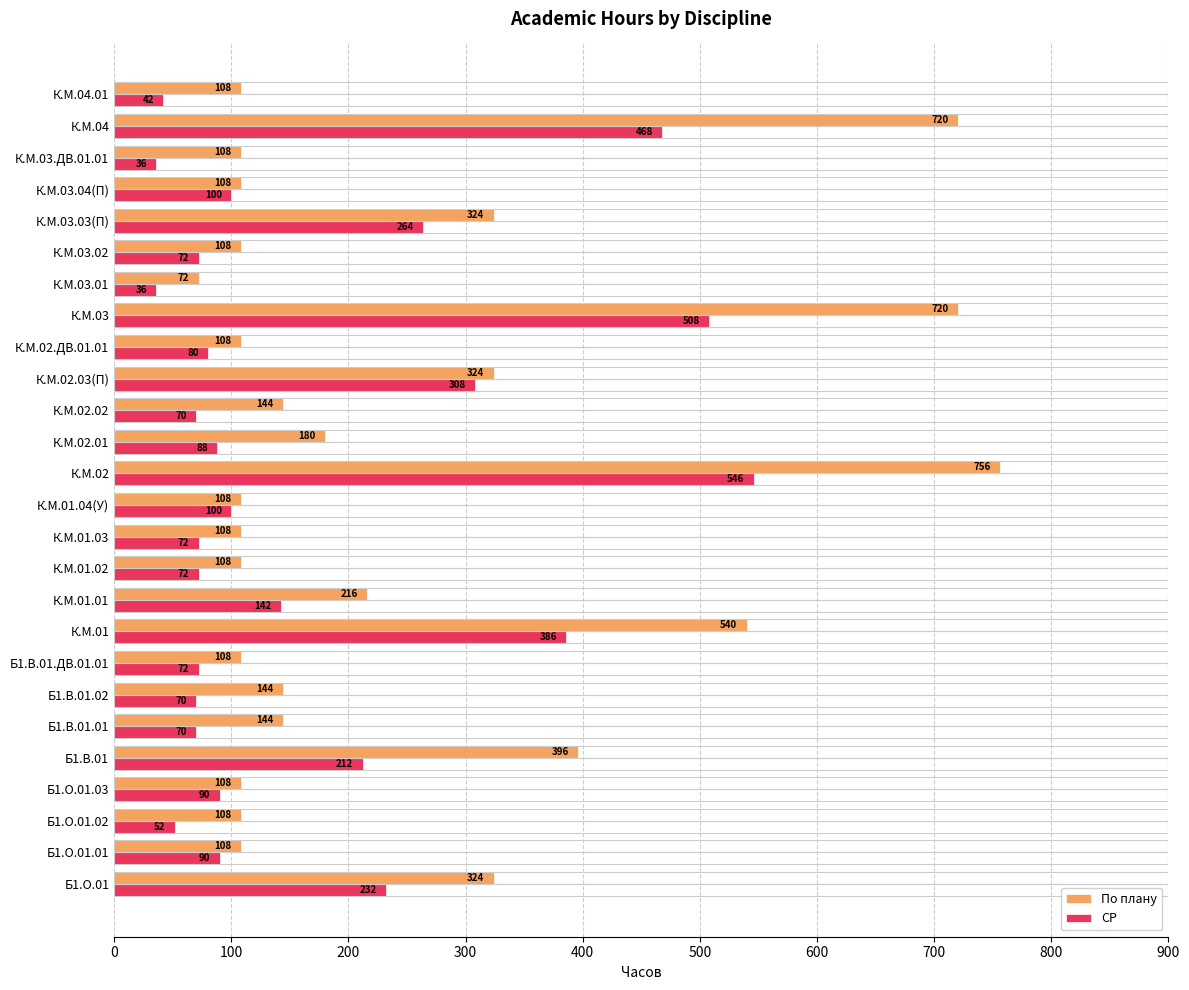

What is the difference between the maximum and minimum values in the СР series?

510